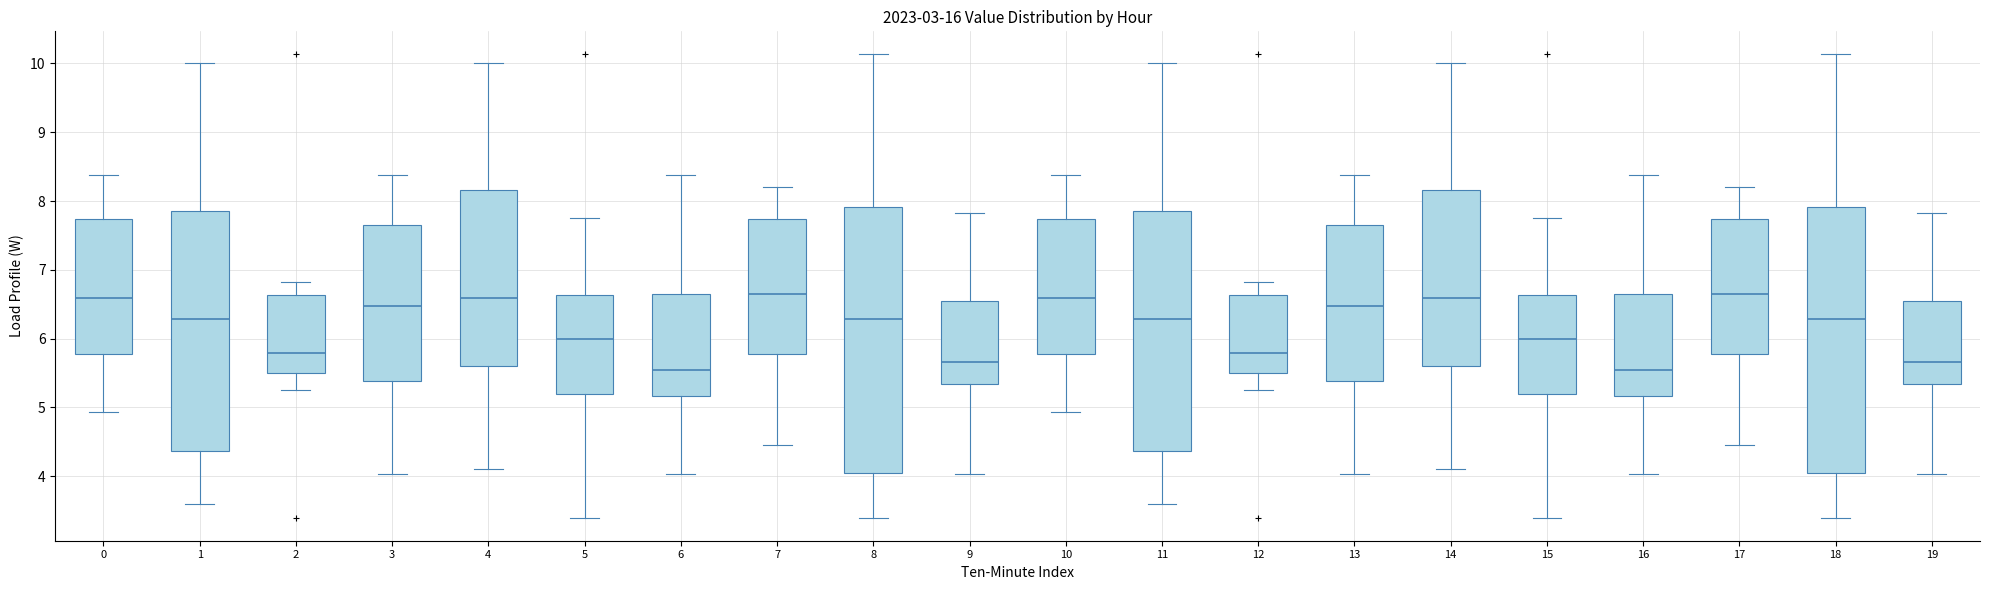

Where does the lower whisker of the box at x = 19 end on the y-axis? The values are not printed on the chart, so give them approximately, as read against the axis.

4.0